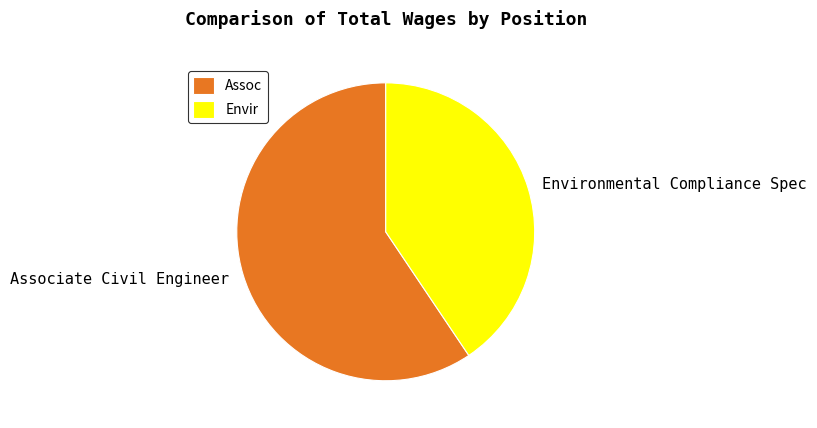

Is there any slice that represents more than half of the pie?

Yes